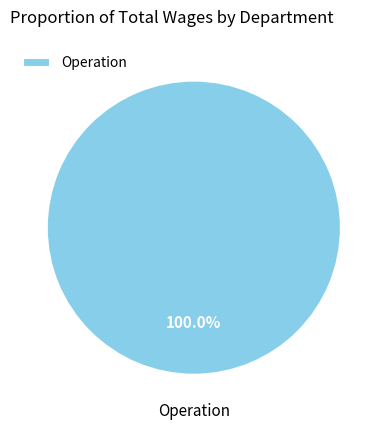

Count the number of slices in the pie.

1